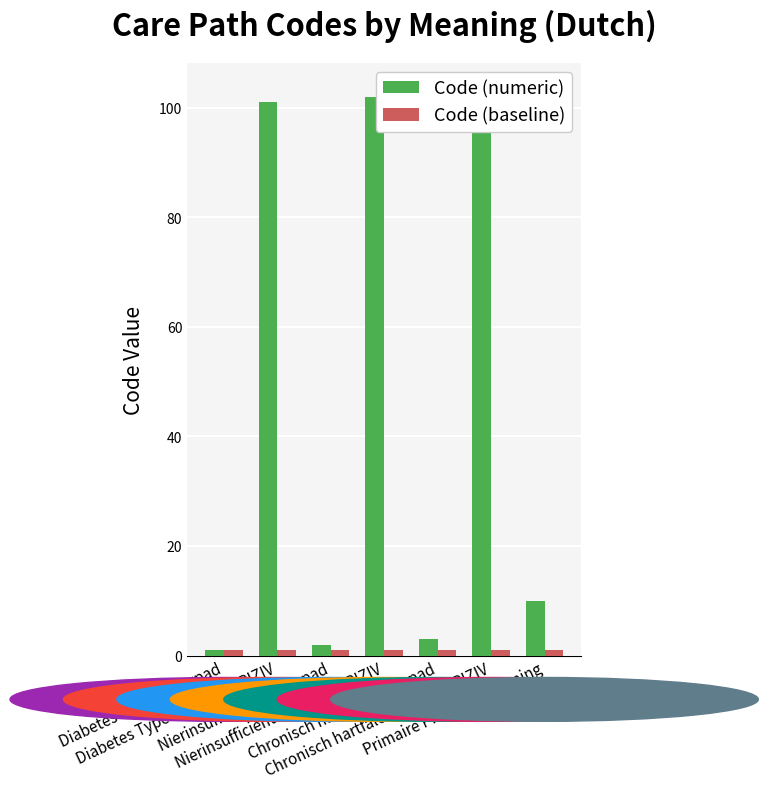

What is the label of the 7th bar from the left?

Primaire Preventieplanning